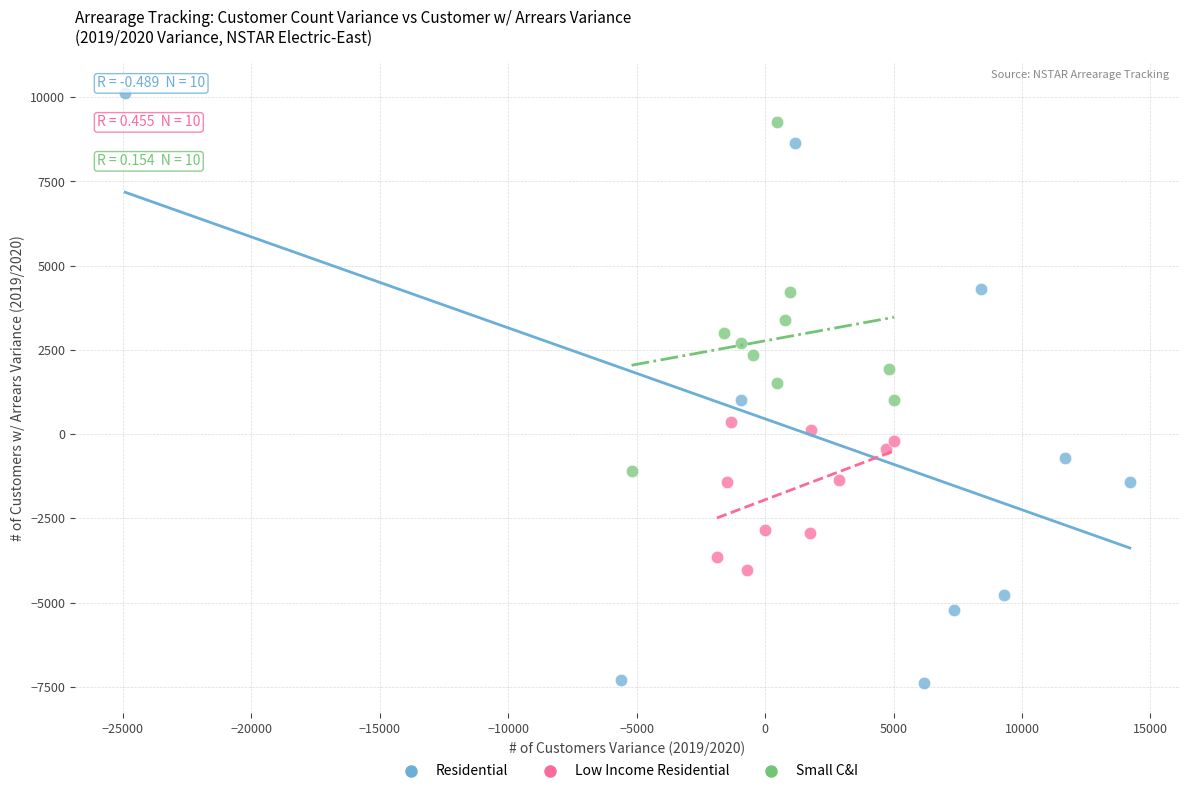

Which series contains the highest Y value?

Residential